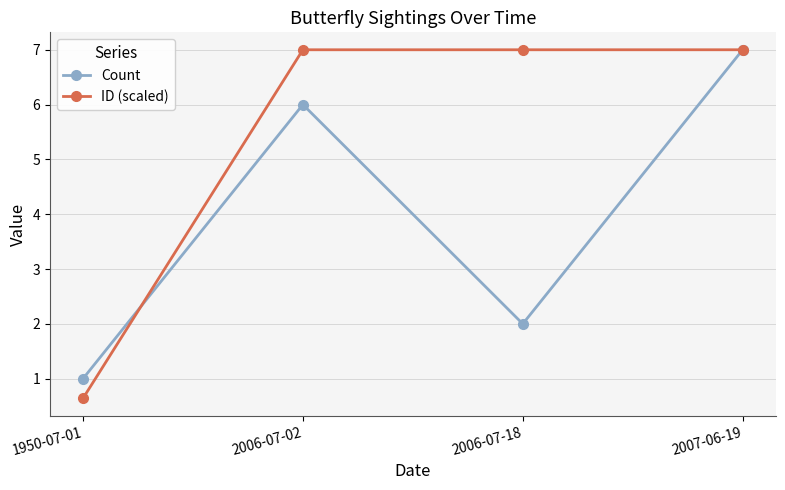

Rank the series by their average value, from lowest to highest.

Count, ID (scaled)